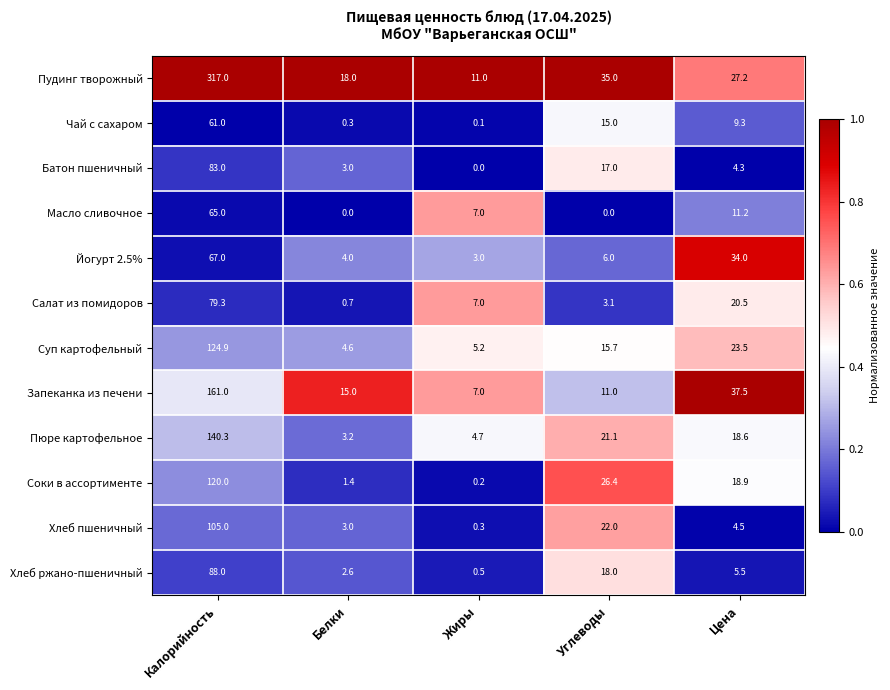

True or false: Масло сливочное has a value of 0.0 at Углеводы.

True